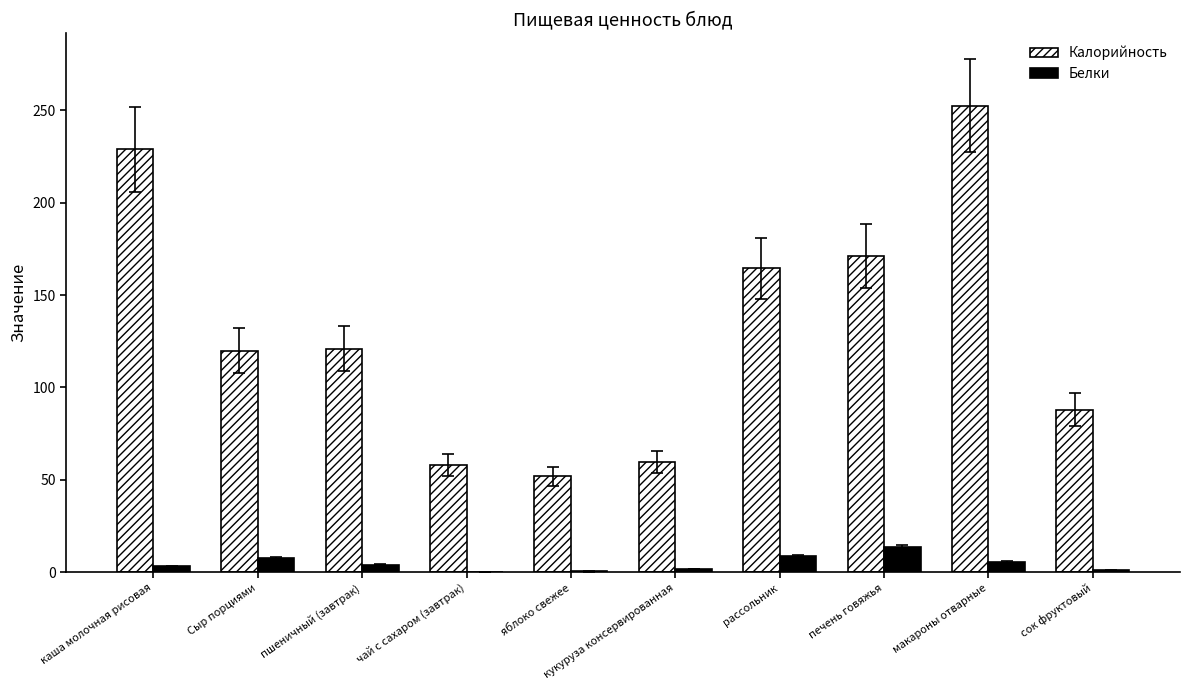

Which series has the largest range (max minus min)?

Калорийность